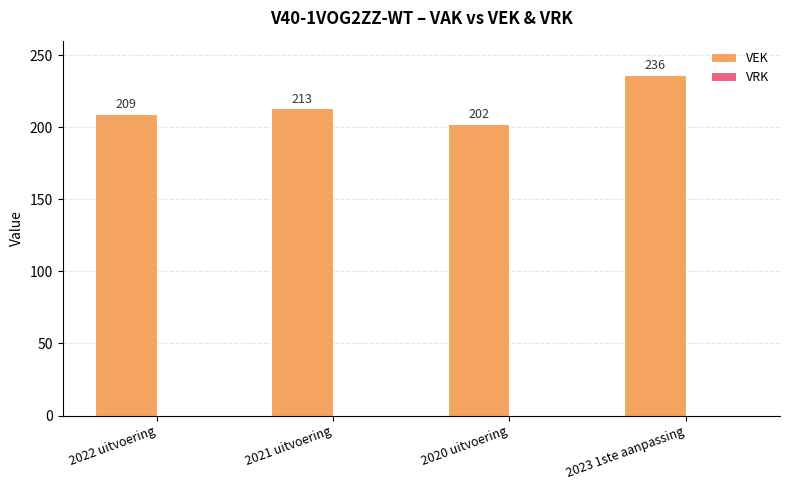

What is the sum of all values?

860